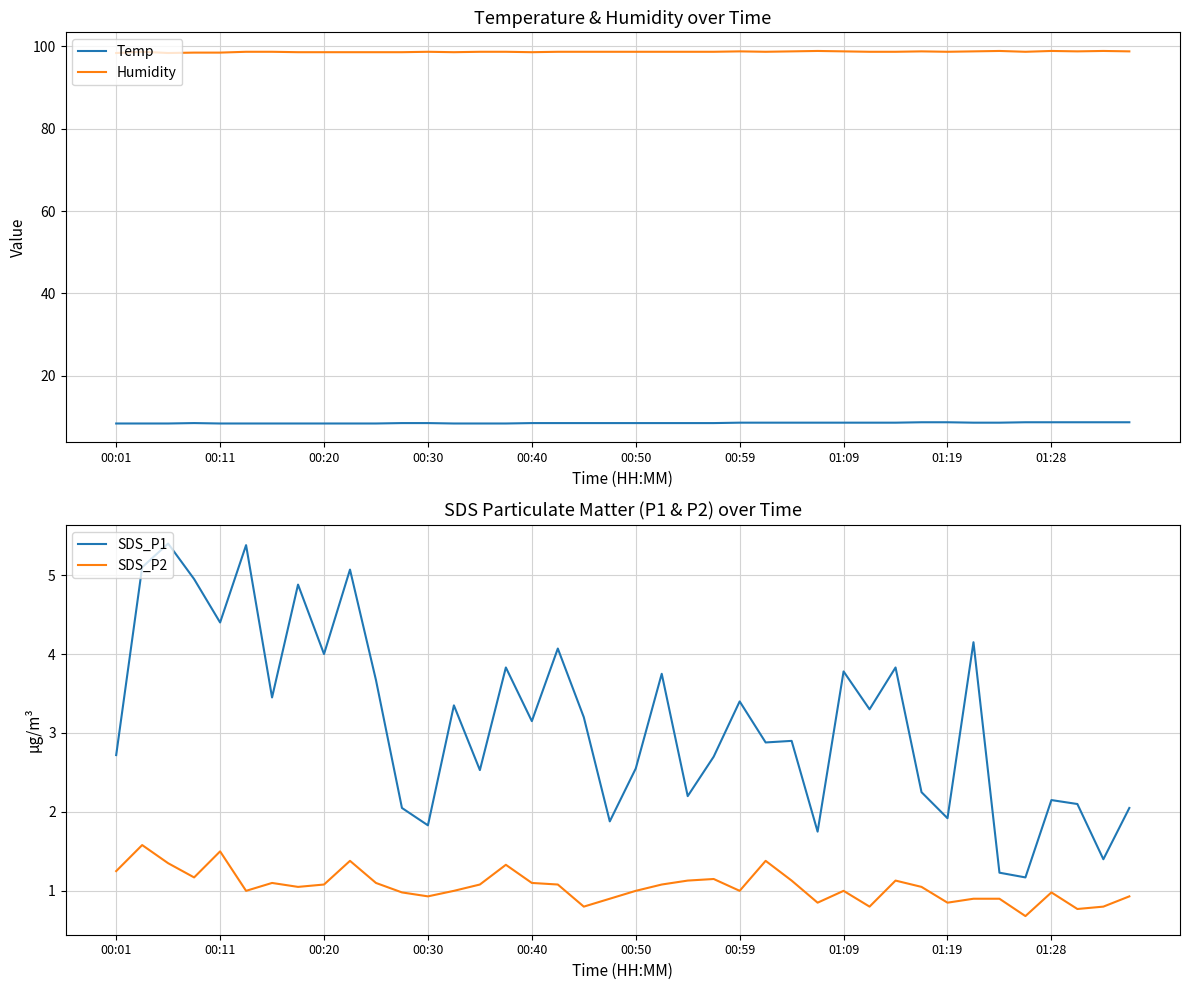

What are all the series names shown in the legend?

Temp, Humidity, SDS_P1, SDS_P2